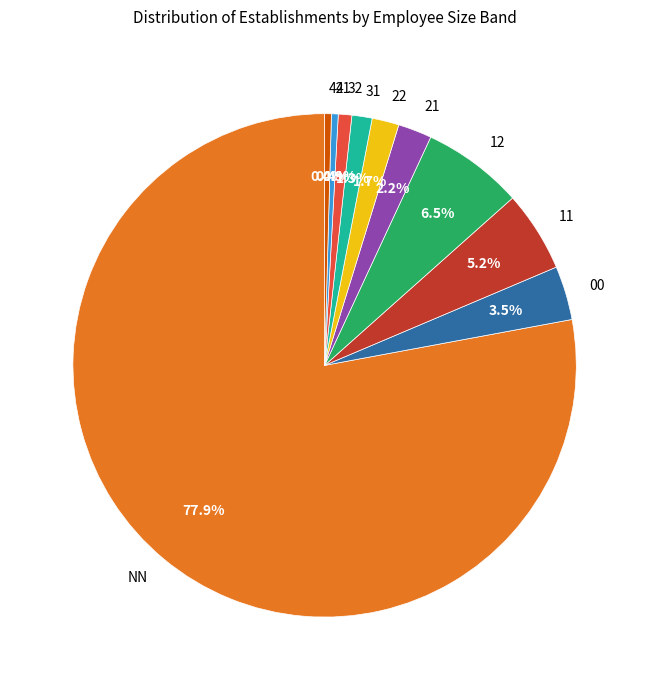

What is the largest slice in the pie chart?

NN